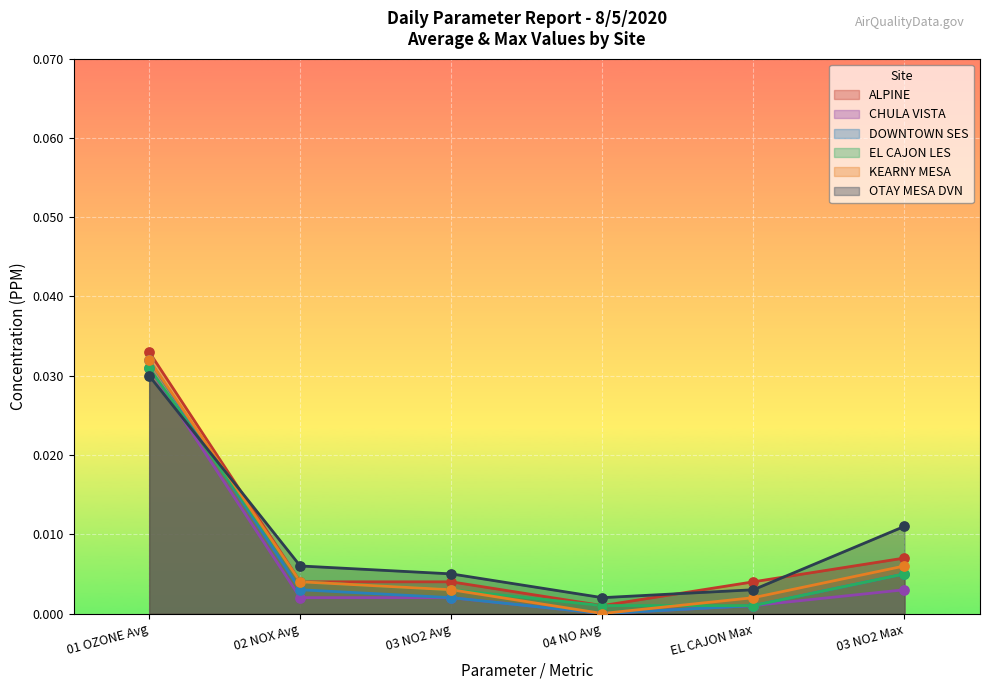

What are all the series names shown in the legend?

ALPINE, CHULA VISTA, DOWNTOWN SES, EL CAJON LES, KEARNY MESA, OTAY MESA DVN